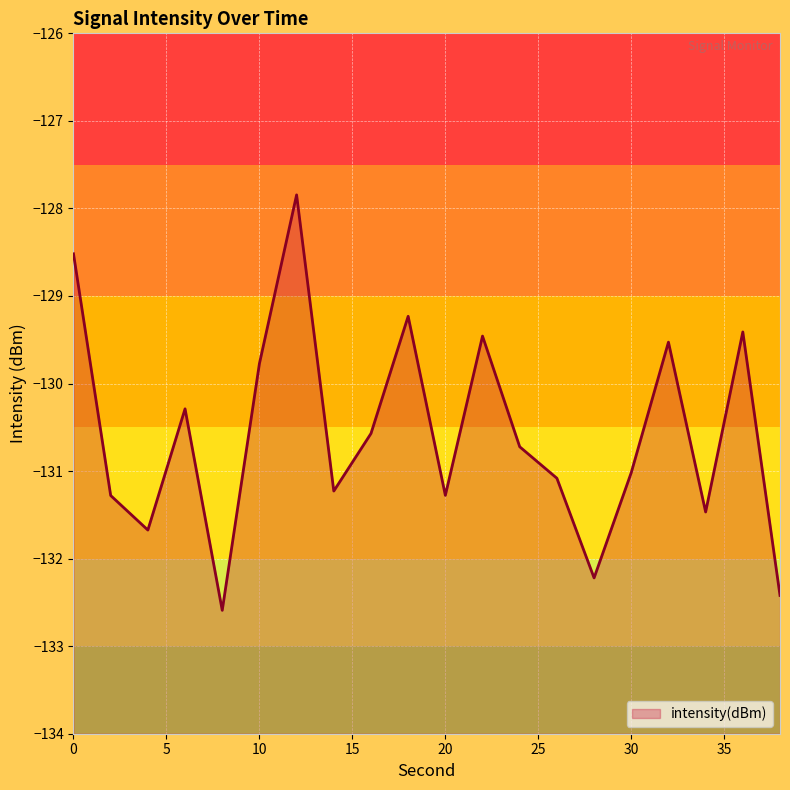

Read the value at 36.

-129.4